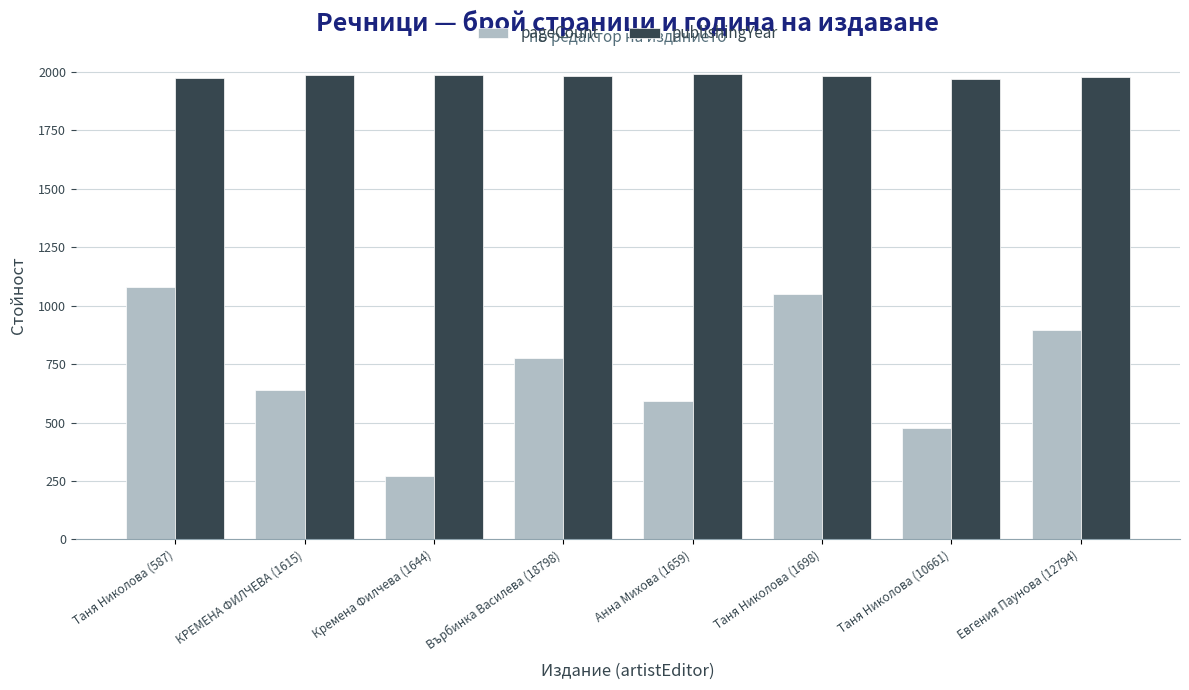

At which label does pageCount first exceed 776?

Таня Николова (587)